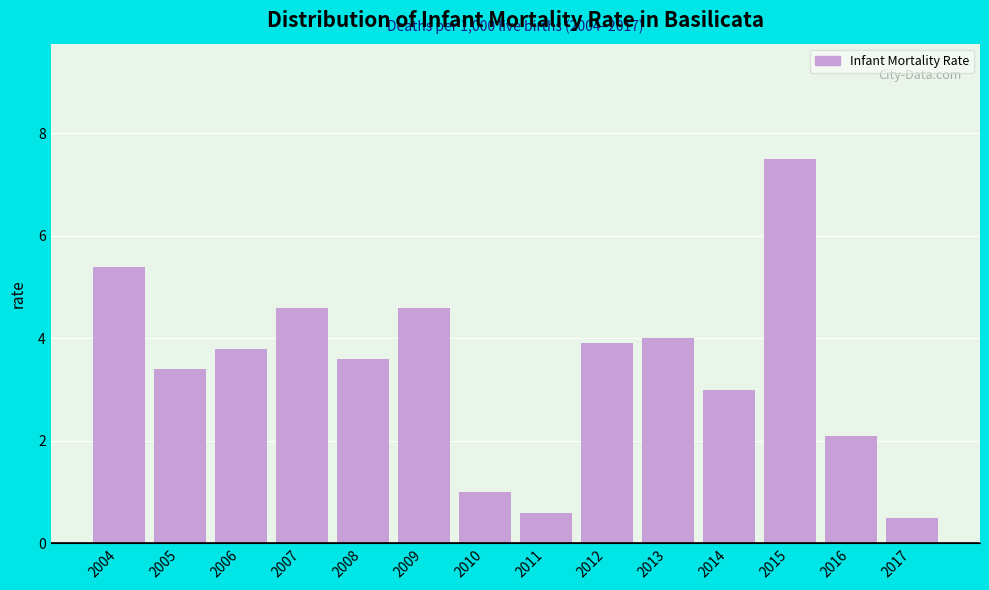

Reading left to right, extract all data points from this chart.

2004=5.4	2005=3.4	2006=3.8	2007=4.6	2008=3.6	2009=4.6	2010=1.0	2011=0.6	2012=3.9	2013=4.0	2014=3.0	2015=7.5	2016=2.1	2017=0.5